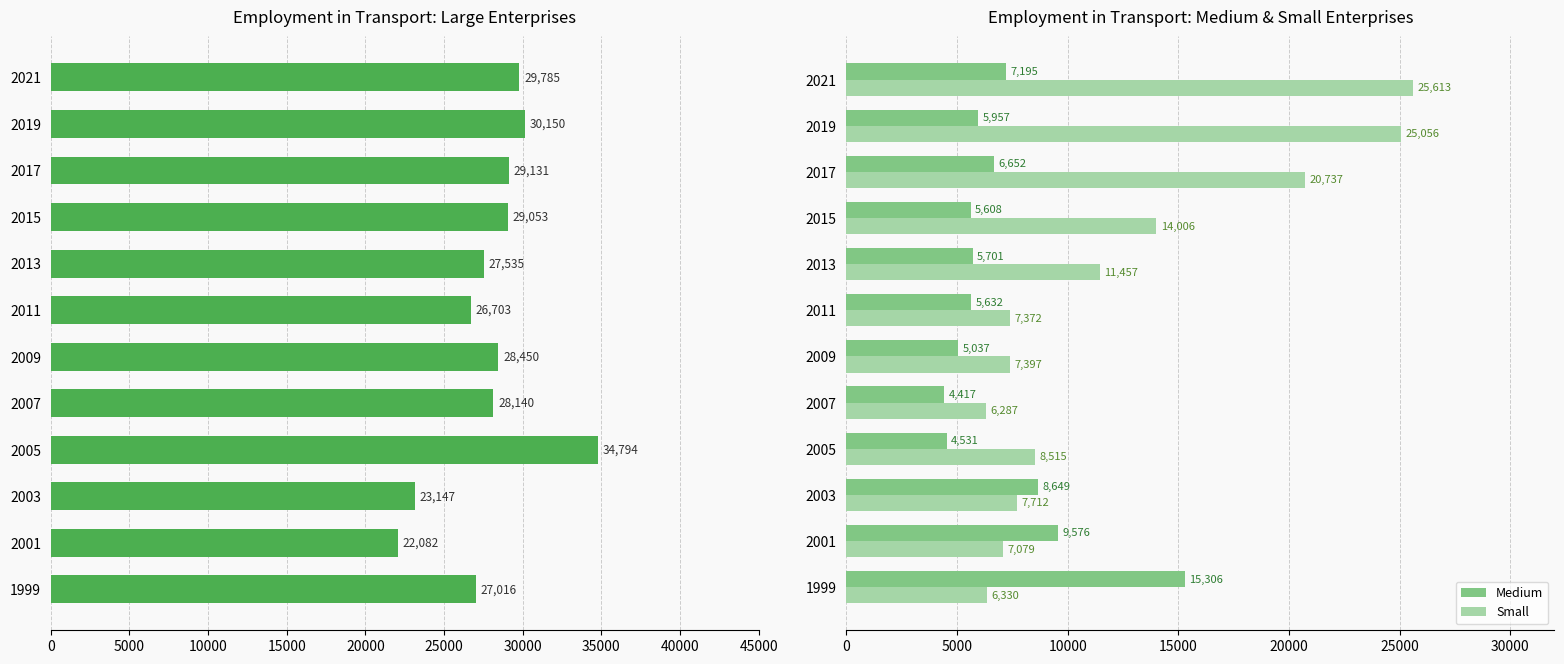

Which category has the lowest value in the Small series?

2007